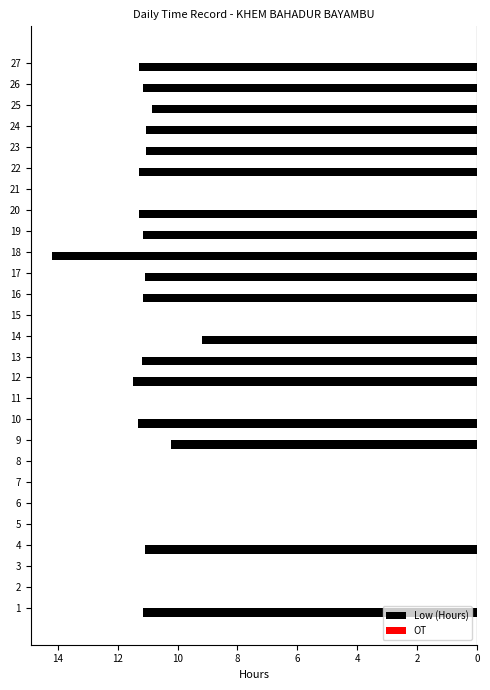

Are the bars horizontal?

Yes